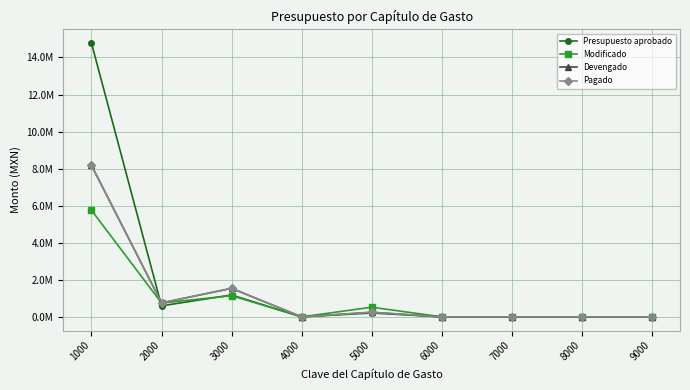

What is the spread (max minus min) of values at 5000?

313661.5